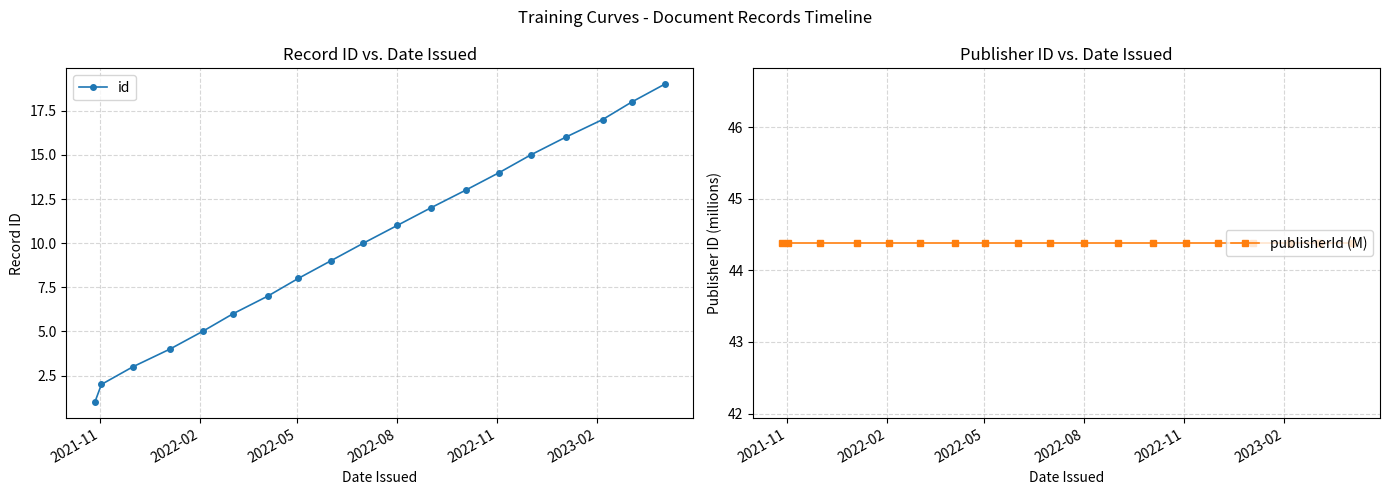

True or false: id has more than 1 interior local peaks.

False